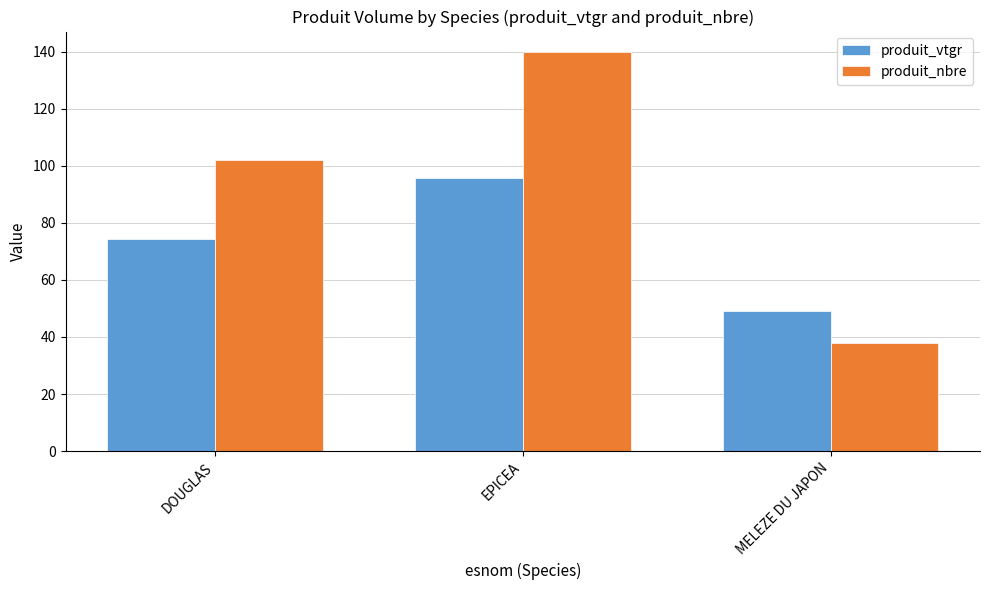

What are all the series names shown in the legend?

produit_vtgr, produit_nbre